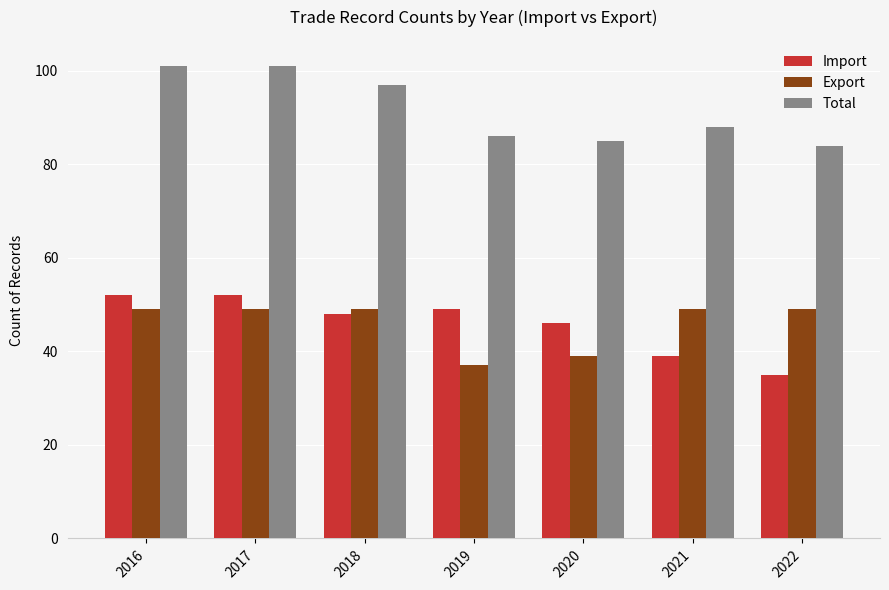

What is the maximum value shown in the chart?

101